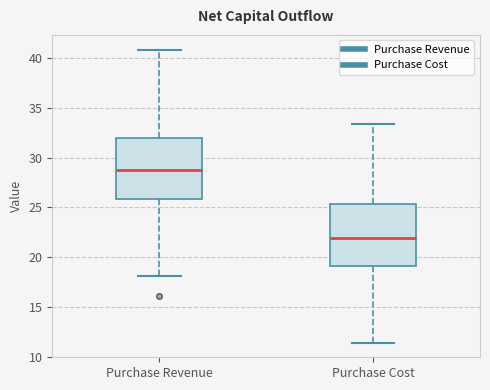

Which box has the highest median line?

Purchase Revenue